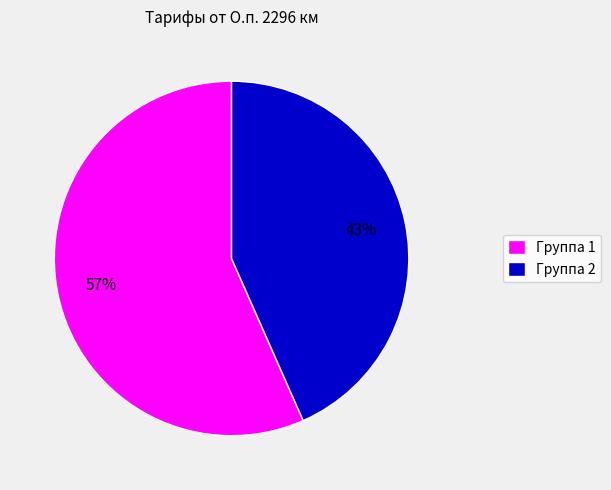

Does any single category account for the majority?

Yes